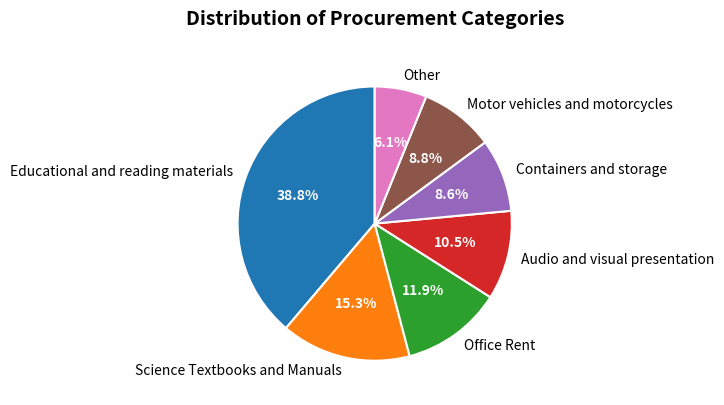

Count the number of slices in the pie.

7